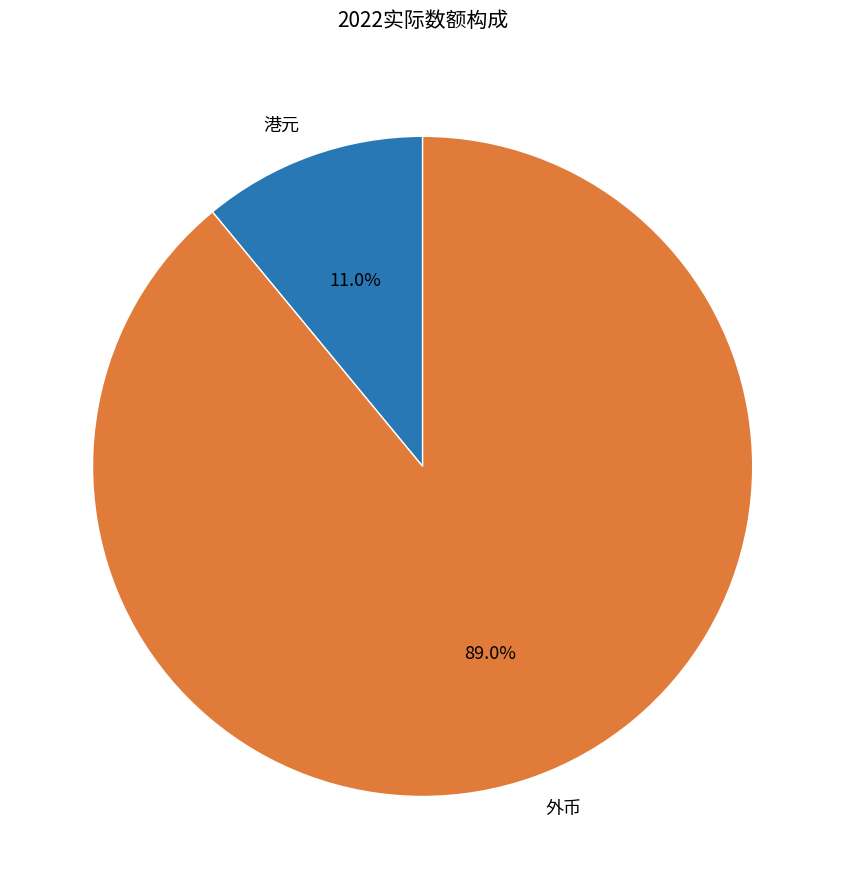

Is it true that 港元 is 11% of the pie?

True